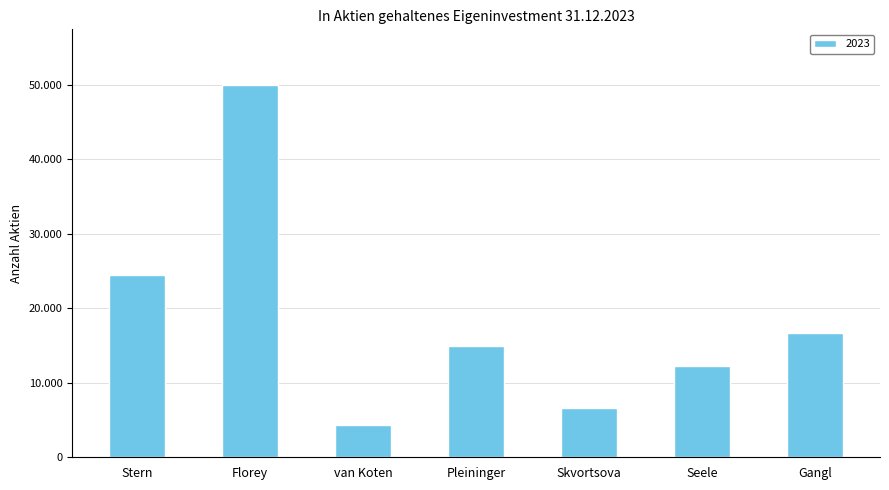

Reading right to left, list all the values displayed in this chart.

Gangl=16680	Seele=12190	Skvortsova=6636	Pleininger=14933	van Koten=4385	Florey=49930	Stern=24434